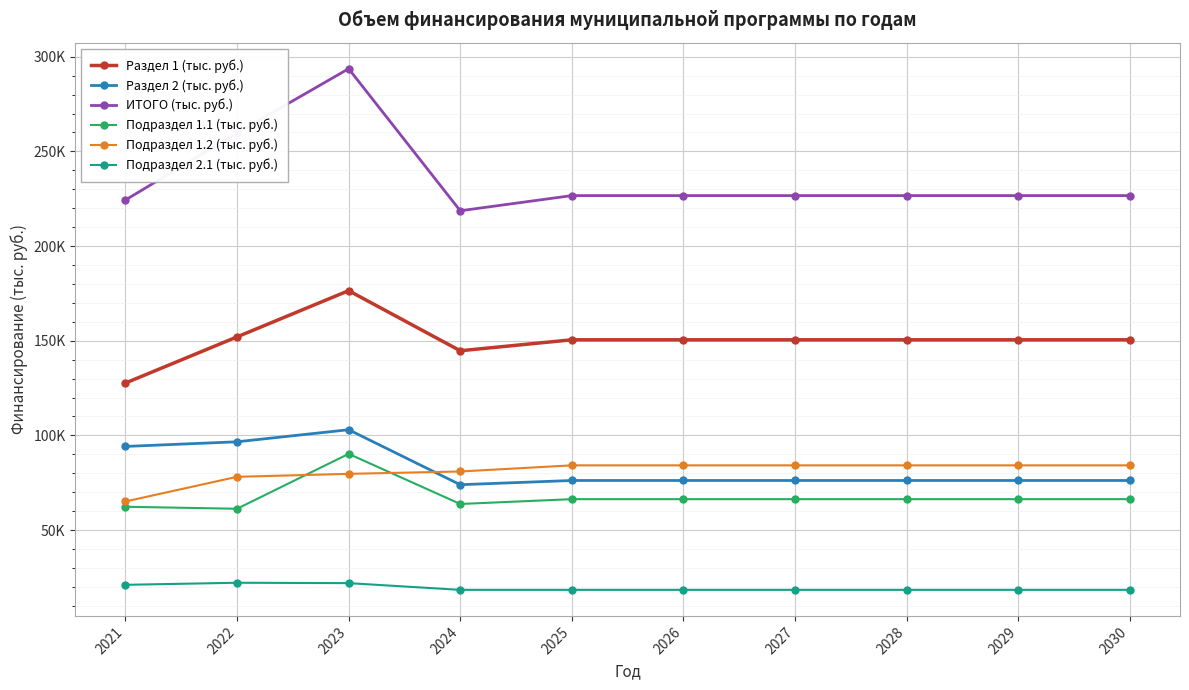

What are all the series names shown in the legend?

Раздел 1 (тыс. руб.), Раздел 2 (тыс. руб.), ИТОГО (тыс. руб.), Подраздел 1.1 (тыс. руб.), Подраздел 1.2 (тыс. руб.), Подраздел 2.1 (тыс. руб.)